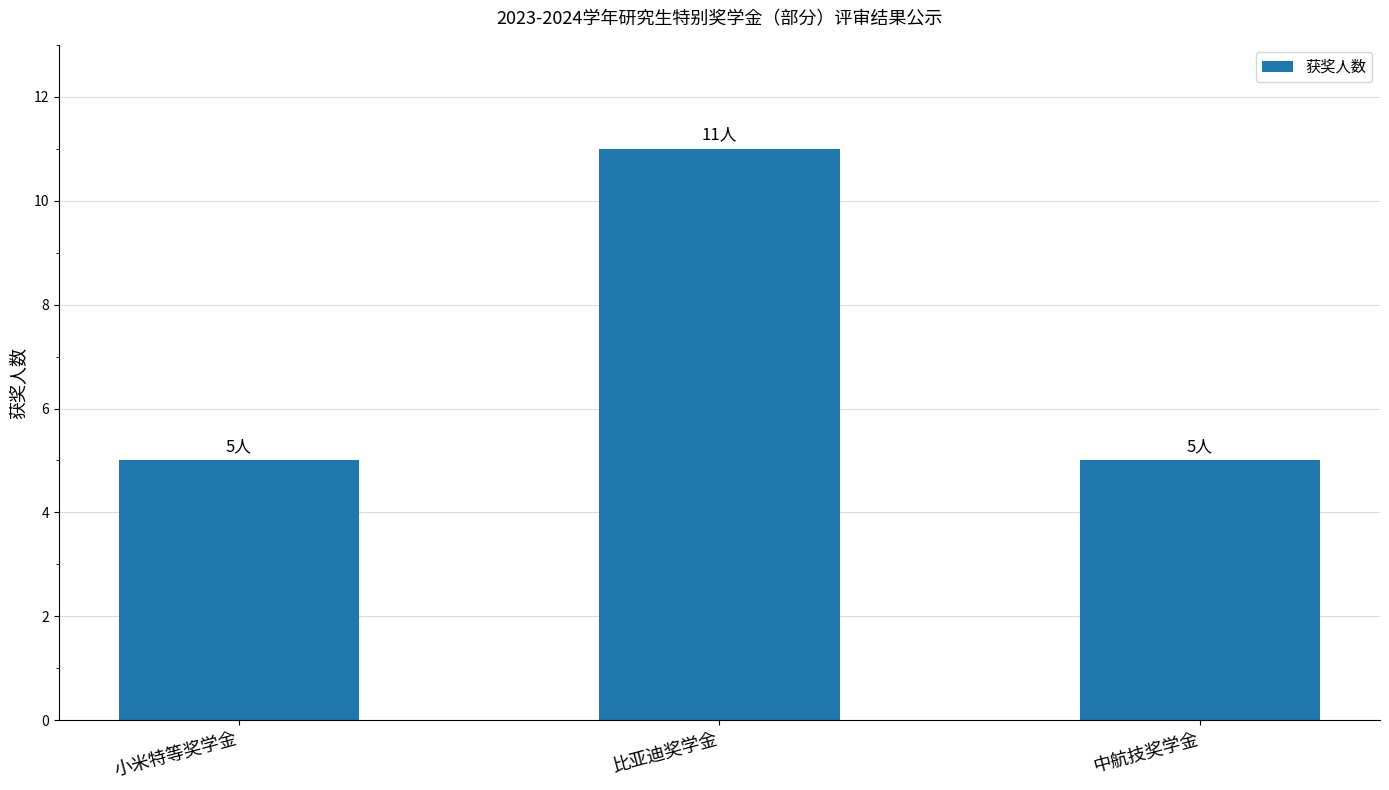

What is the sum of the values at 中航技奖学金 and 小米特等奖学金?

10